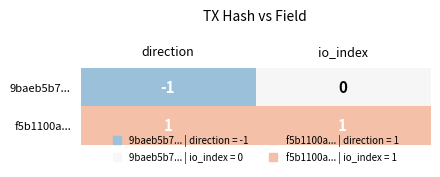

The 9baeb5b7... series shows 0 at io_index. True or false?

True